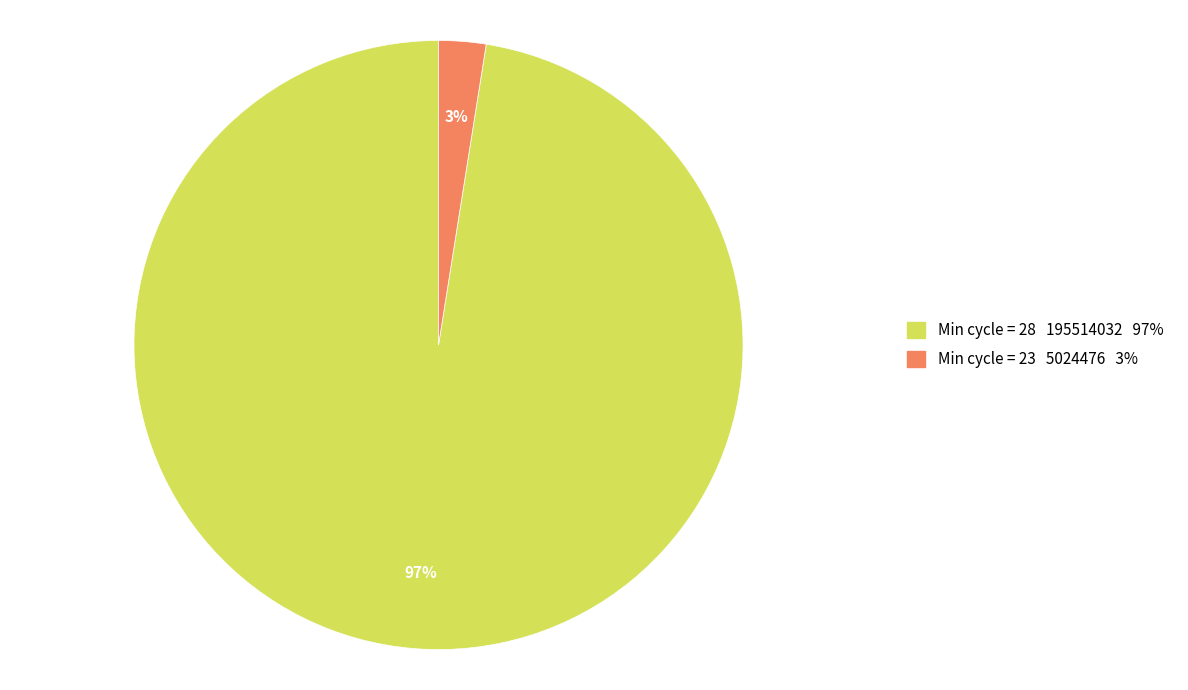

Combined, do Min cycle = 28 195514032 97% and Min cycle = 23 5024476 3% account for over 50%?

Yes